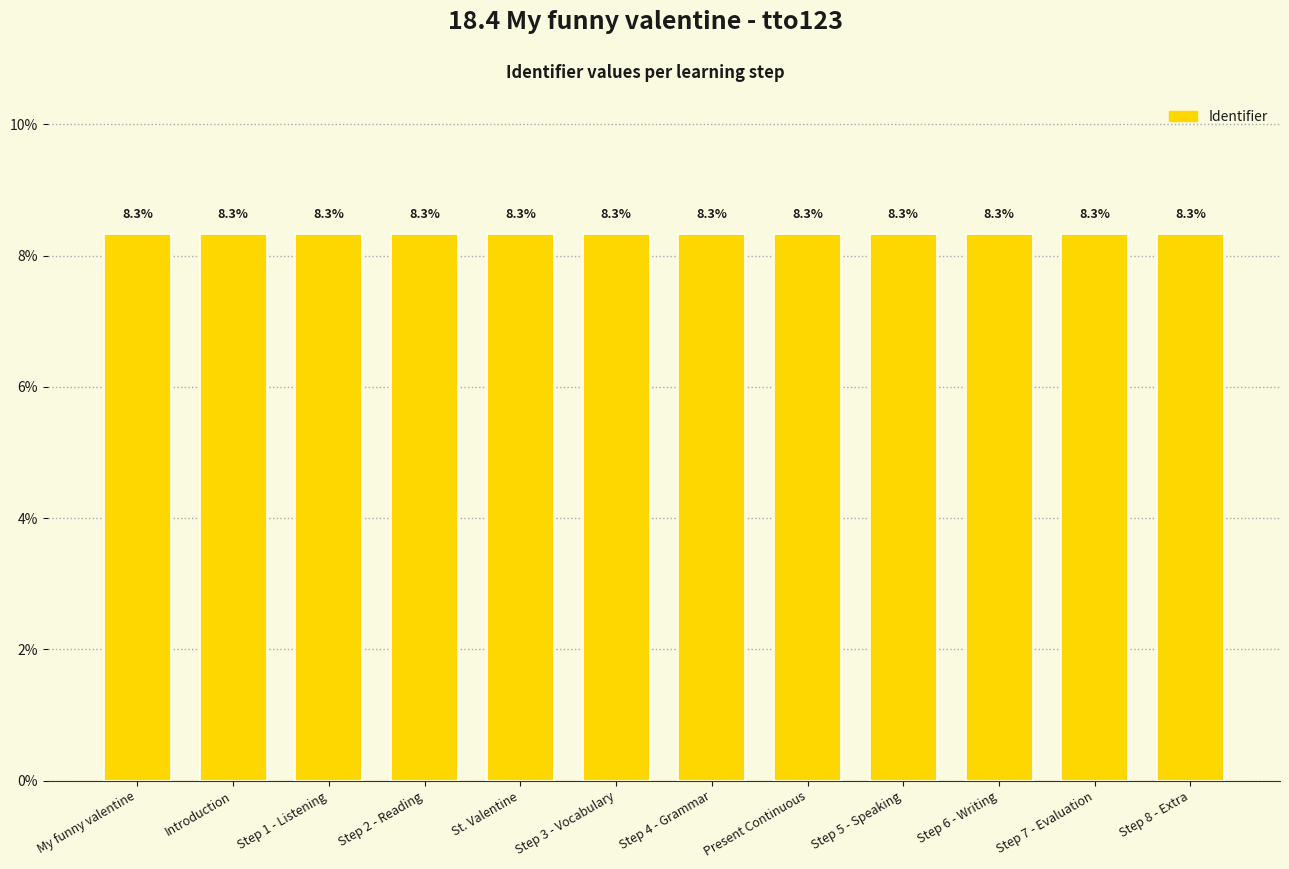

How many values are between 8 and 9?

12